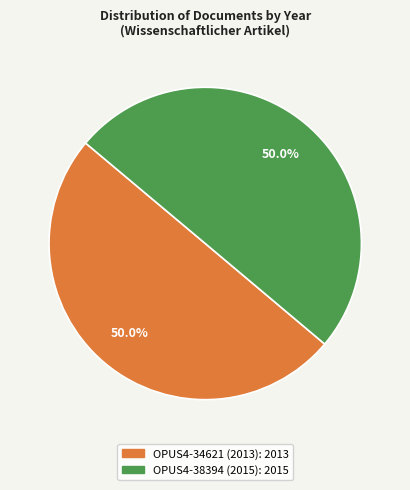

What is the ratio of the value at OPUS4-38394 (2015) to the value at OPUS4-34621 (2013)?

1.0